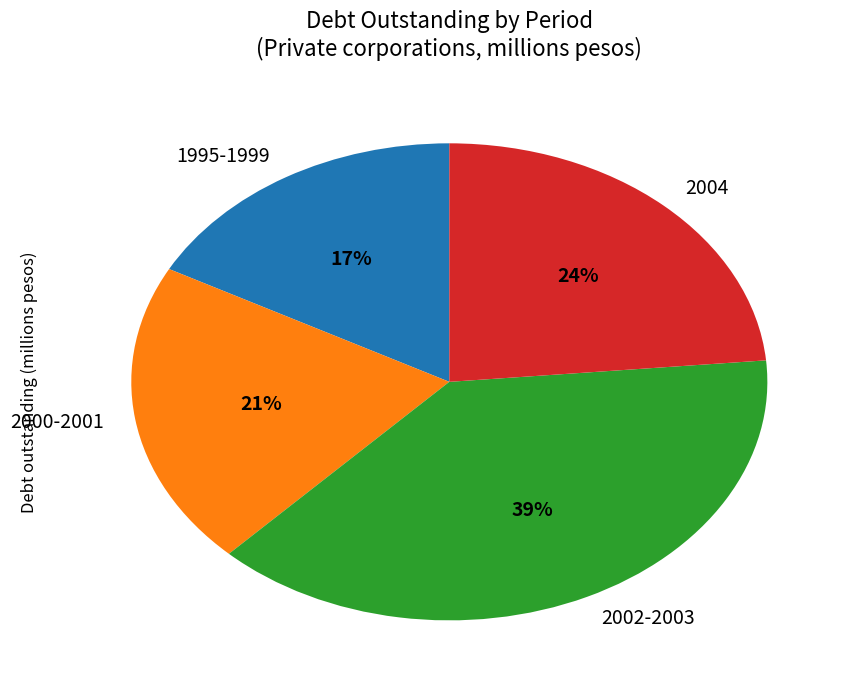

Which slice is the smallest?

1995-1999